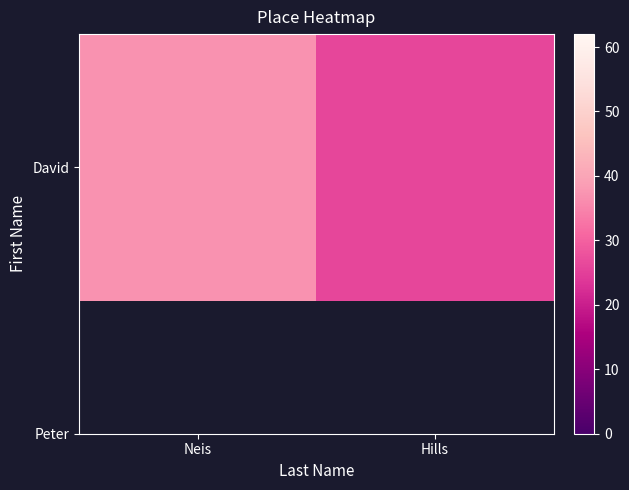

What is the sum of the values at Neis and Hills?

63